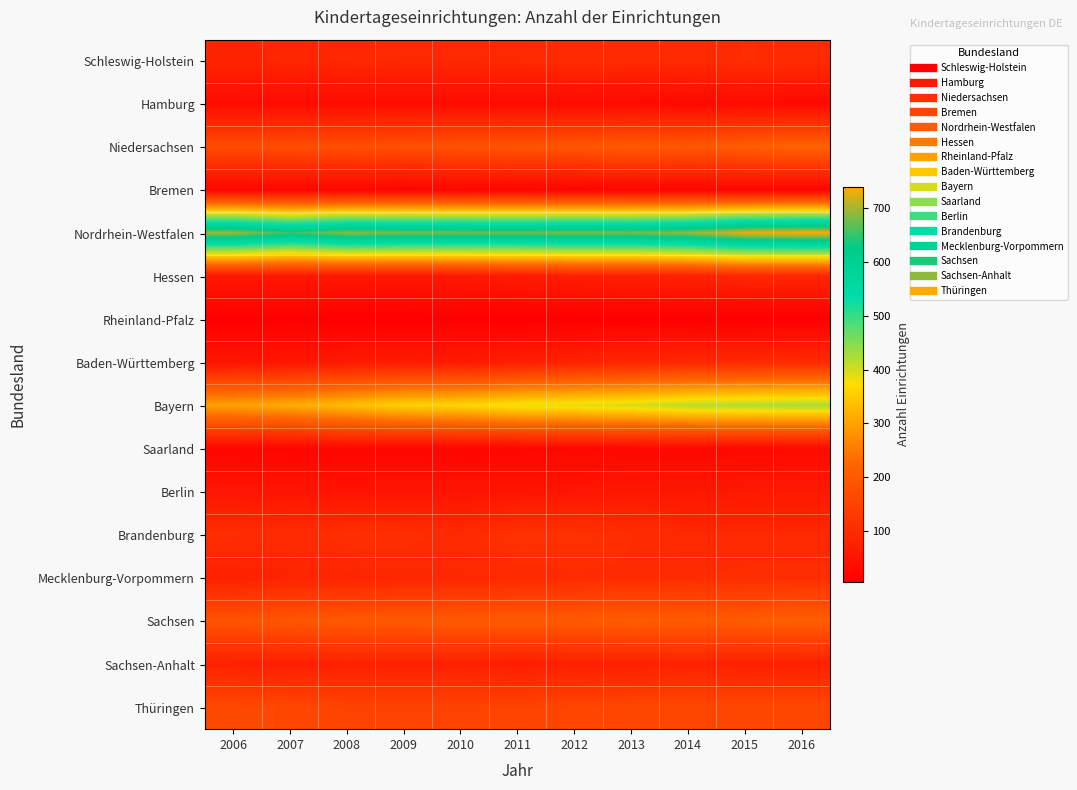

Rank the series at 2013 from highest to lowest value.

Nordrhein-Westfalen, Bayern, Sachsen, Niedersachsen, Thüringen, Brandenburg, Mecklenburg-Vorpommern, Schleswig-Holstein, Baden-Württemberg, Sachsen-Anhalt, Hessen, Berlin, Hamburg, Saarland, Bremen, Rheinland-Pfalz